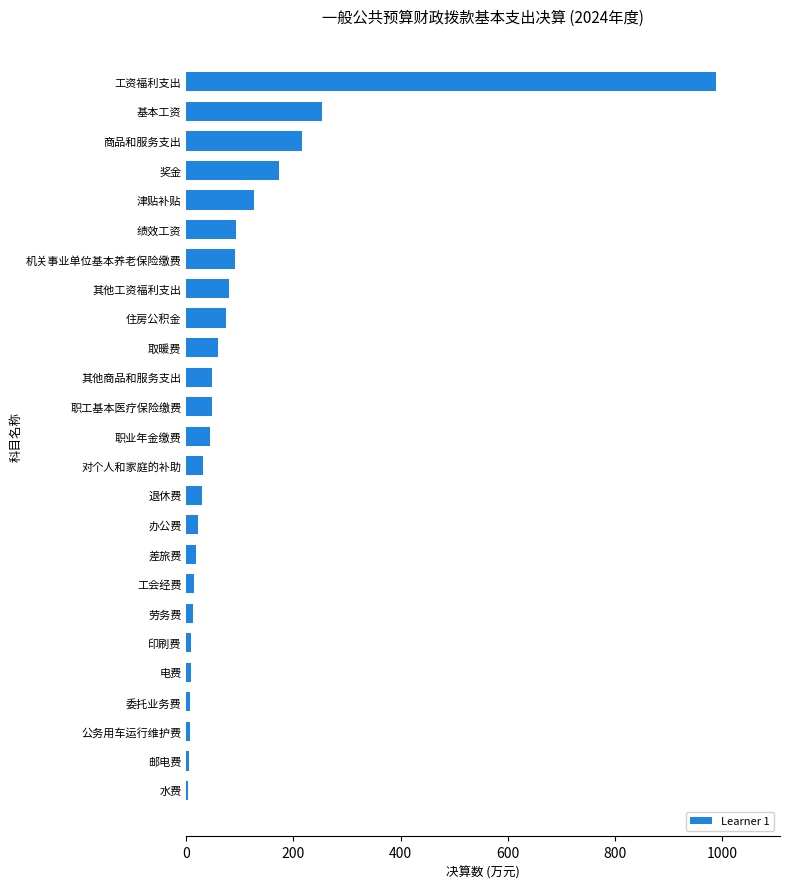

The chart shows a value of 22.3 at 办公费. True or false?

True